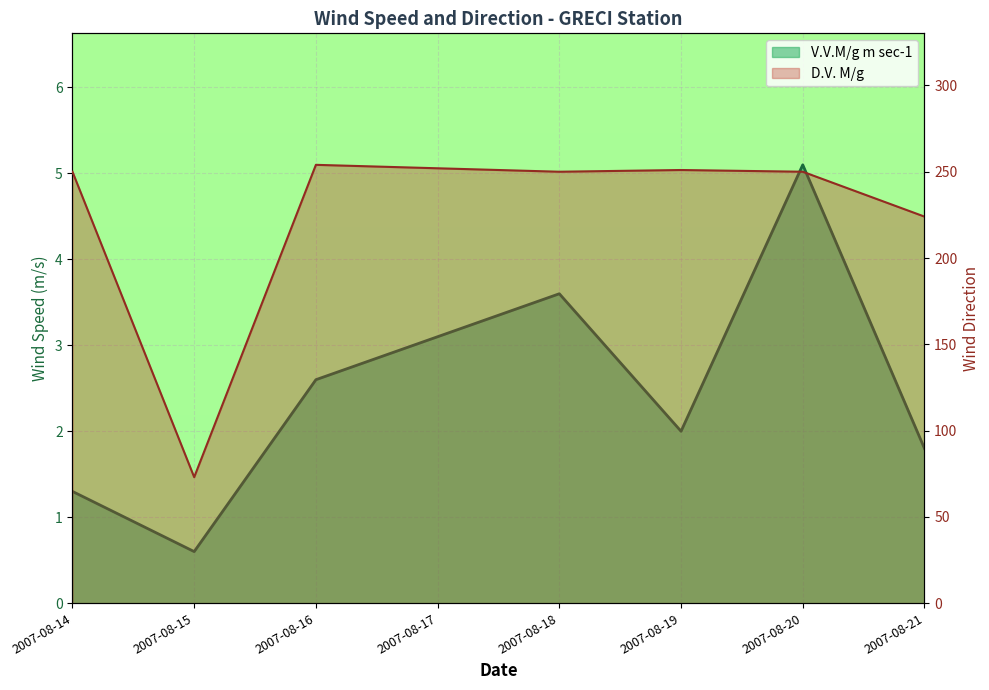

How many interior local valleys does the V.V.M/g m sec-1 line series have?

2